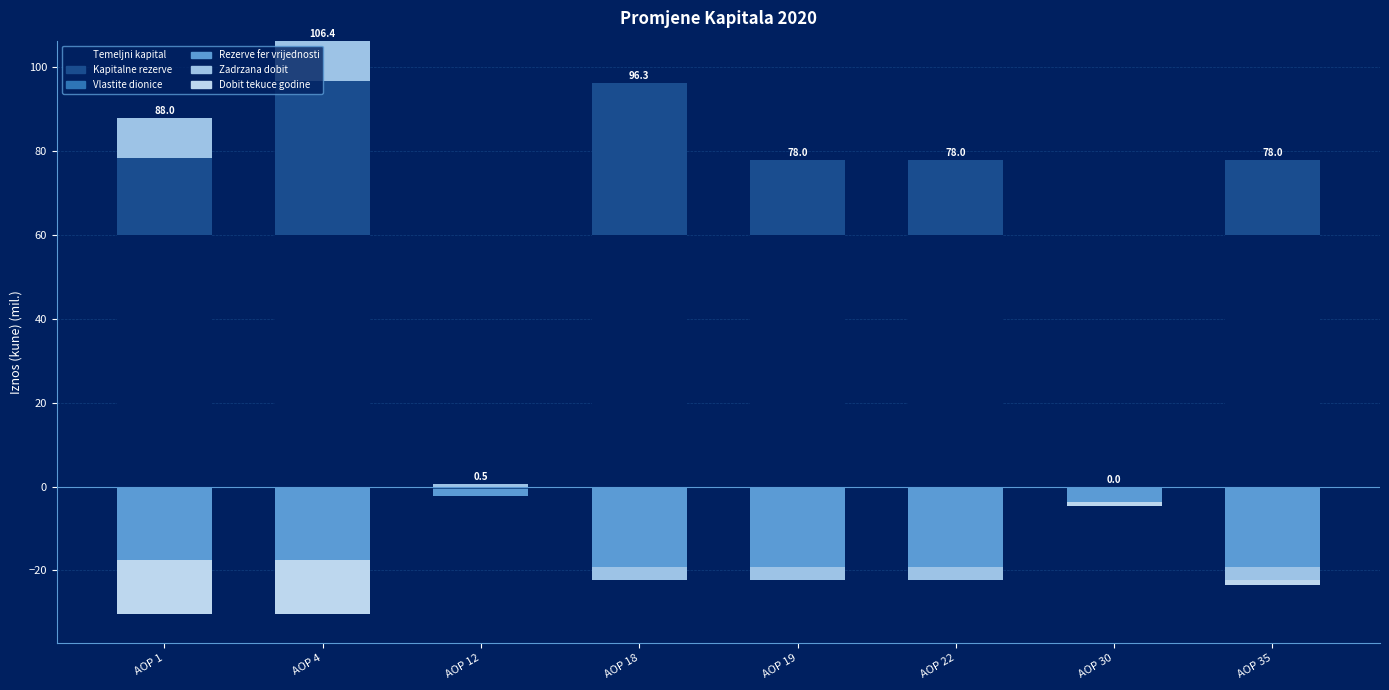

Is it true that Kapitalne rezerve equals -13.0 at AOP 30?

False